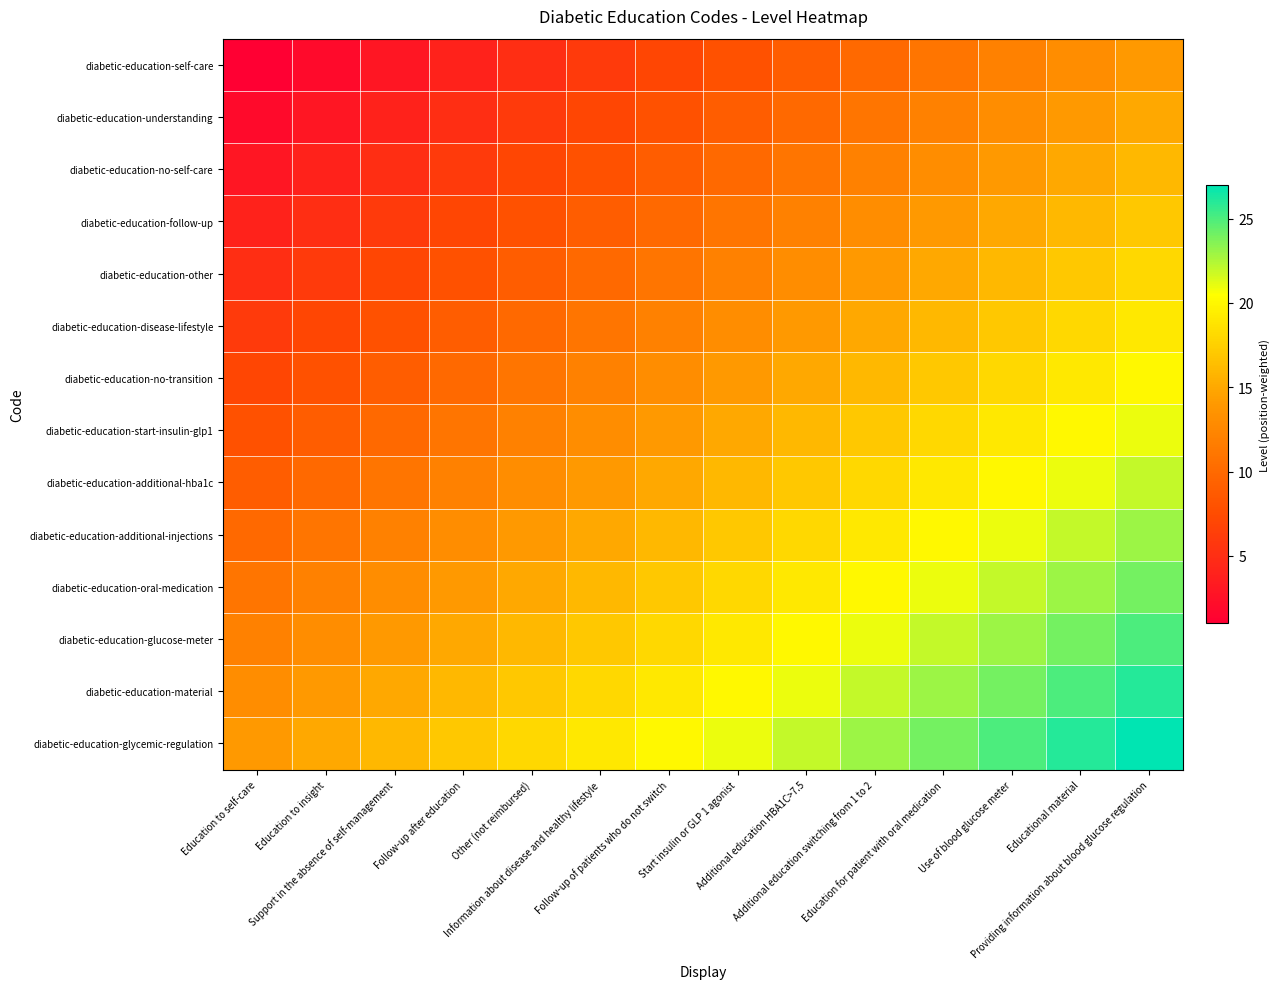

Which label corresponds to the smallest value in the chart?

Education to self-care